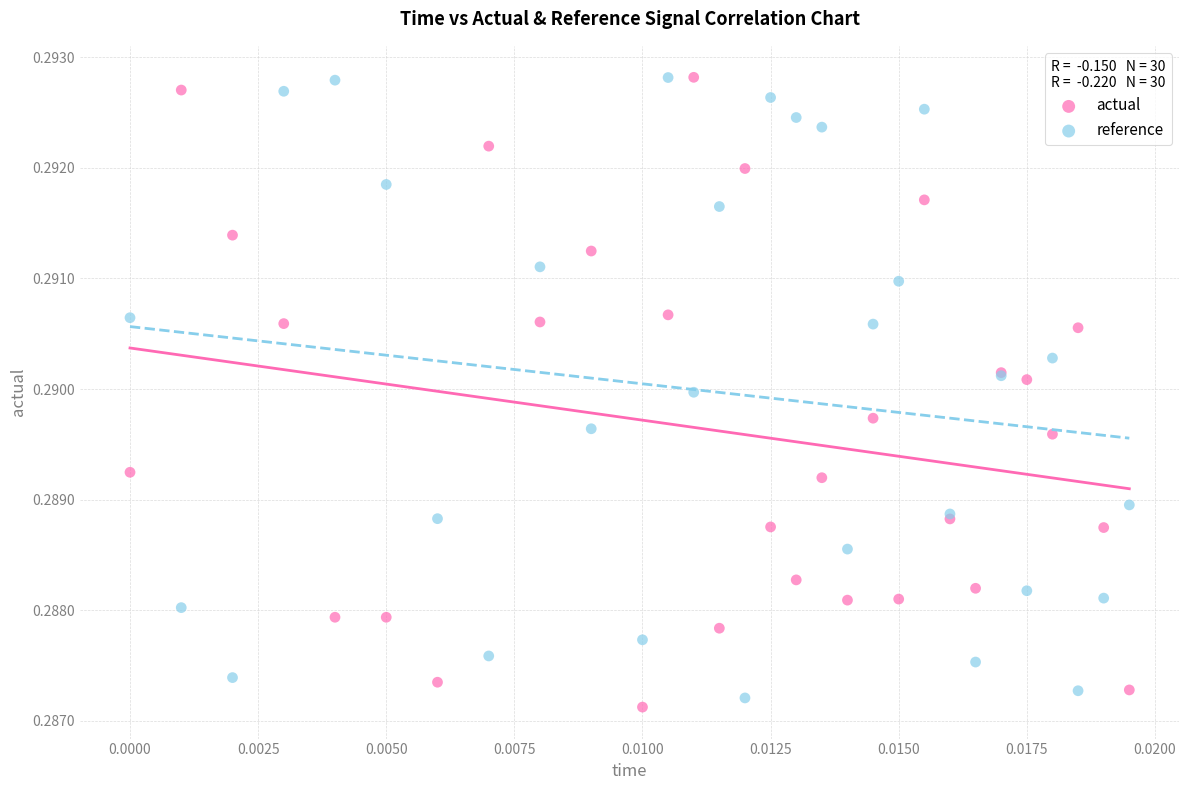

What are all the series names shown in the legend?

actual, reference